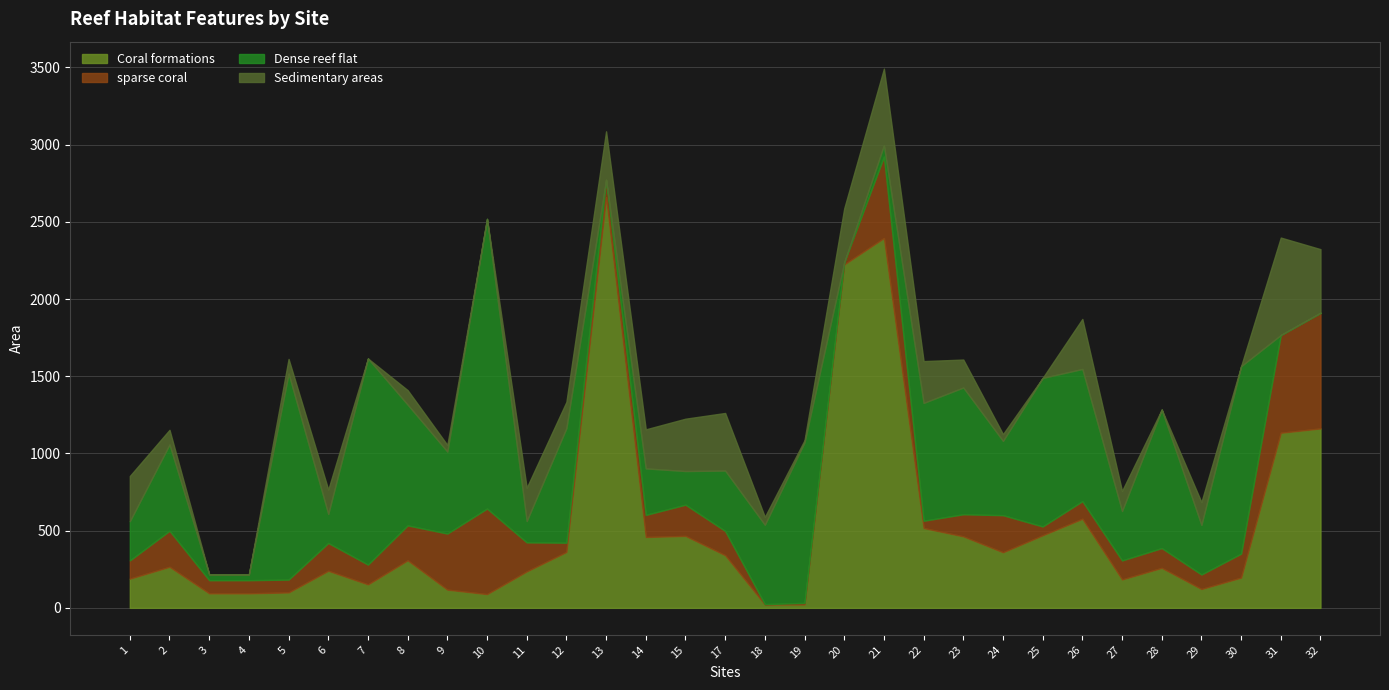

What is the average value of the sparse coral series?

192